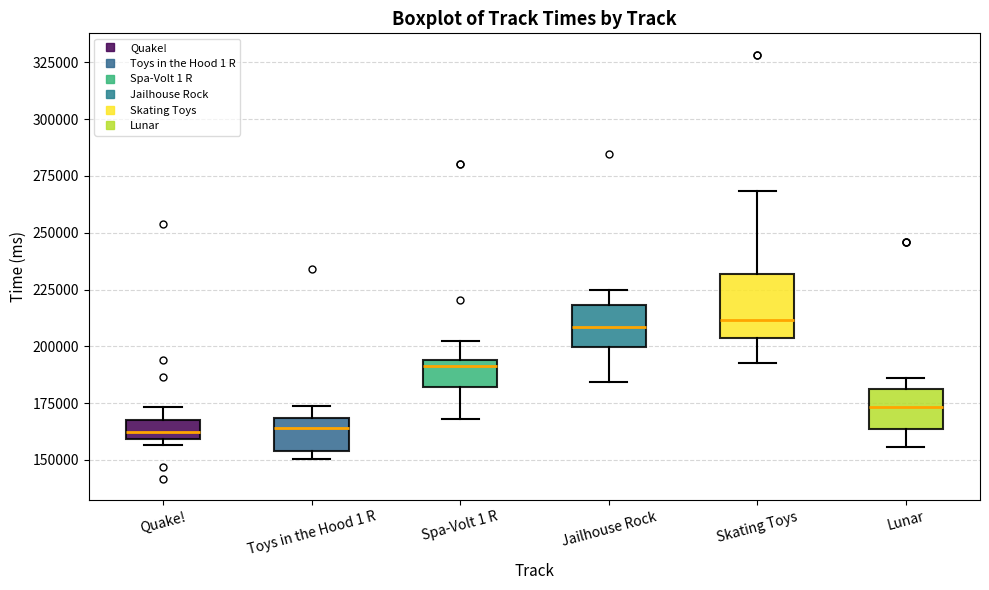

Reading left to right, transcribe this box plot: for each box, give where its median line is, the range the box spans, and where its two whiskers end, as read against the y-axis. The values are not printed on the chart, so give them approximately, as read against the axis.

Quake!: median 160000 (inside the box), box 160000 to 170000, whiskers 155000 to 175000
Toys in the Hood 1 R: median 165000, box 155000 to 170000, whiskers 150000 to 175000
Spa-Volt 1 R: median 190000, box 180000 to 195000, whiskers 170000 to 200000
Jailhouse Rock: median 210000, box 200000 to 220000, whiskers 185000 to 225000
Skating Toys: median 210000, box 205000 to 230000, whiskers 190000 to 270000
Lunar: median 175000, box 165000 to 180000, whiskers 155000 to 185000